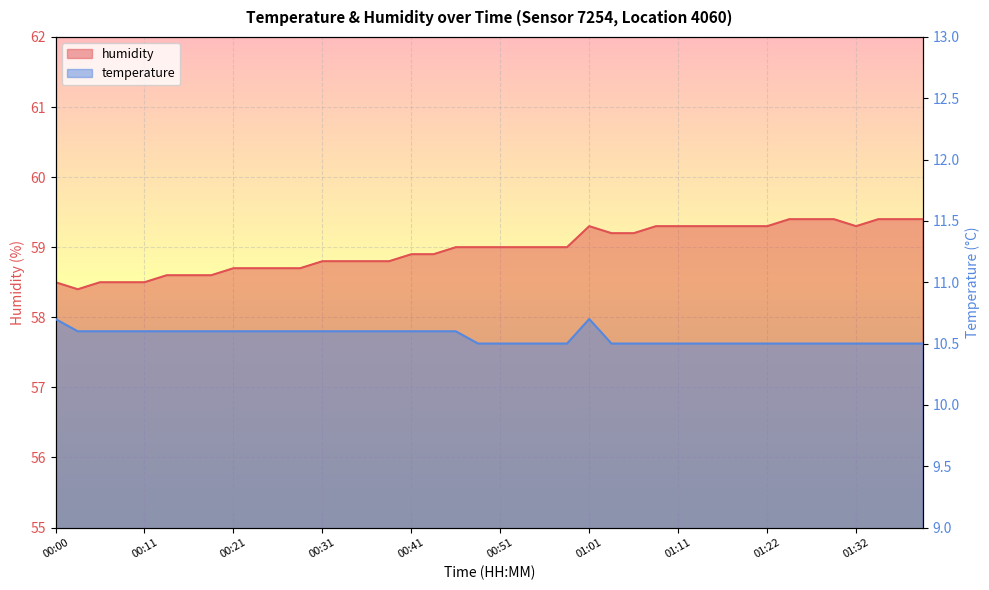

Is the value of temperature at 00:03 greater than the value of humidity at 00:28?

No